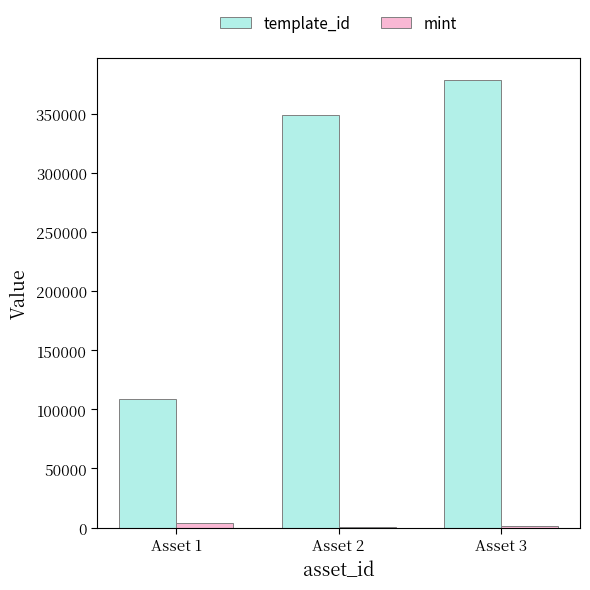

What is the sum of all template_id values?

836804